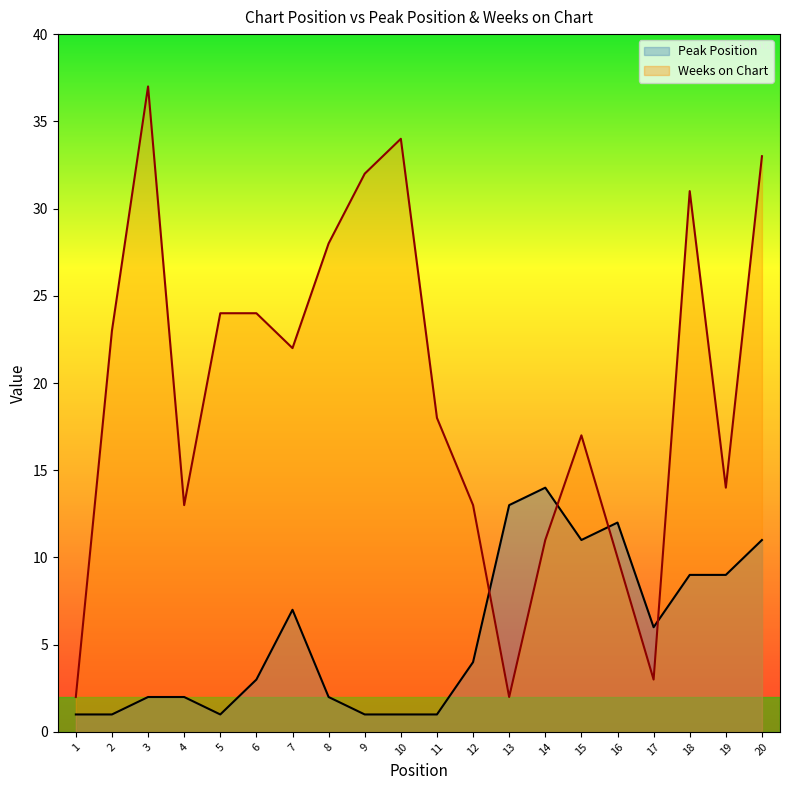

After their last crossing, which series has the higher values: Weeks on Chart or Peak Position?

Weeks on Chart